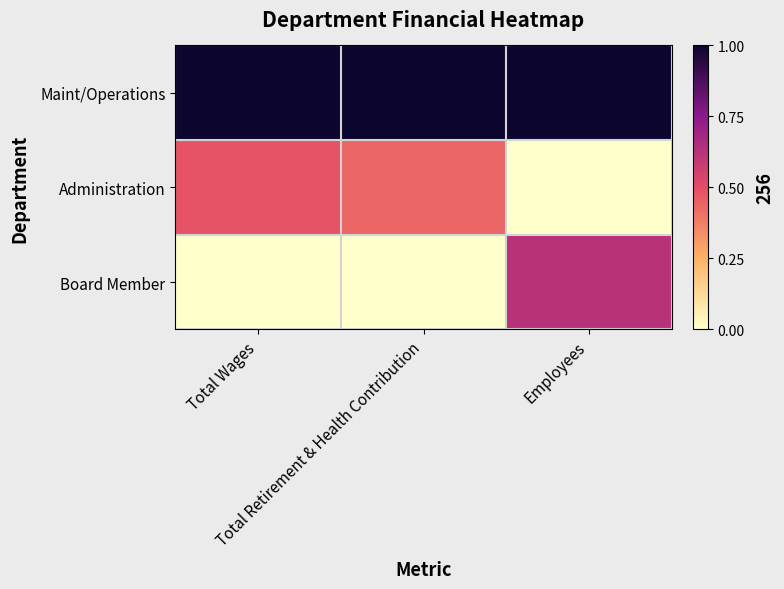

Reading right to left, transcribe all the data shown in this chart.

Maint/Operations: Employees=1.0	Total Retirement & Health Contribution=1.0	Total Wages=1.0
Administration: Employees=0.0	Total Retirement & Health Contribution=0.4	Total Wages=0.5
Board Member: Employees=0.6	Total Retirement & Health Contribution=0.0	Total Wages=0.0